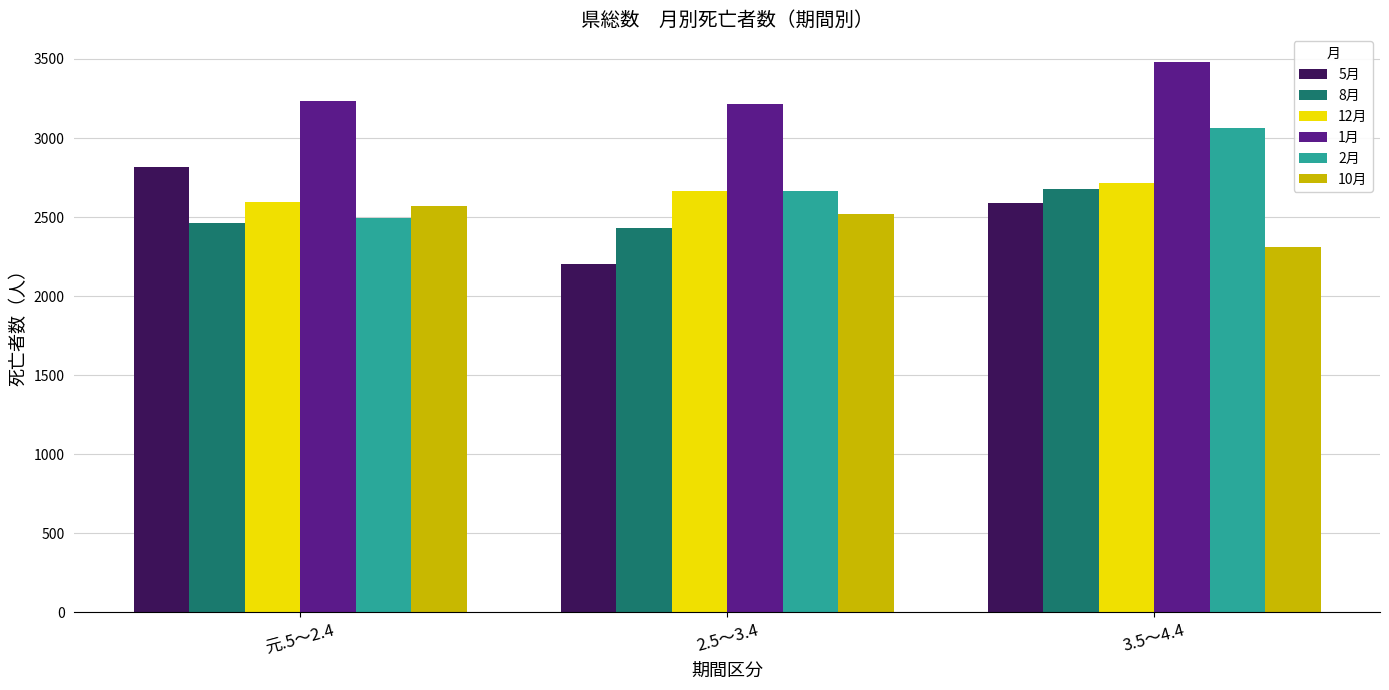

Reading left to right, transcribe all the data shown in this chart.

5月: 2814	2203	2588
8月: 2465	2428	2676
12月: 2596	2665	2716
1月: 3236	3216	3482
2月: 2494	2667	3062
10月: 2568	2521	2309